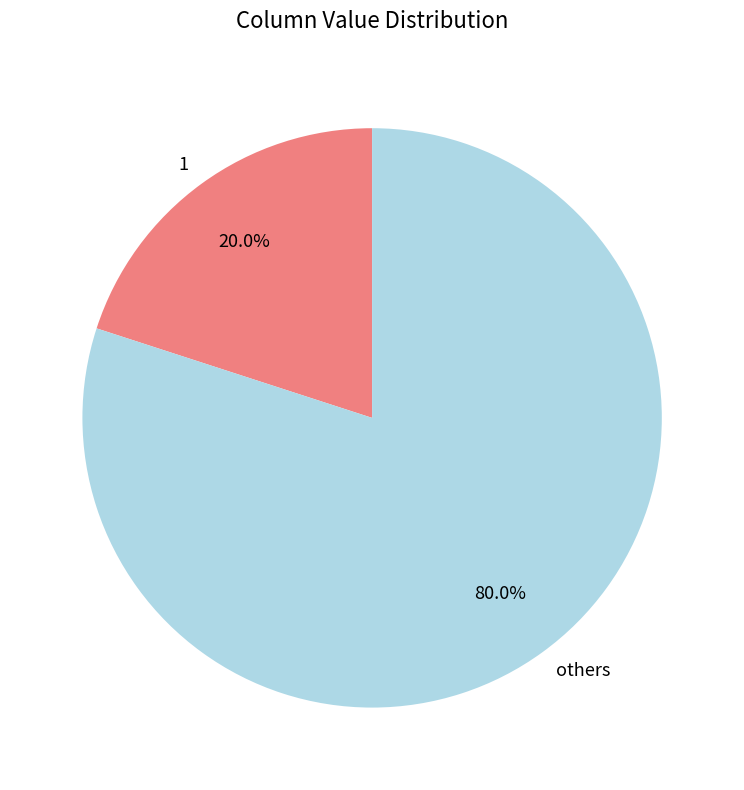

What percentage do others and 1 together represent?

100.0%